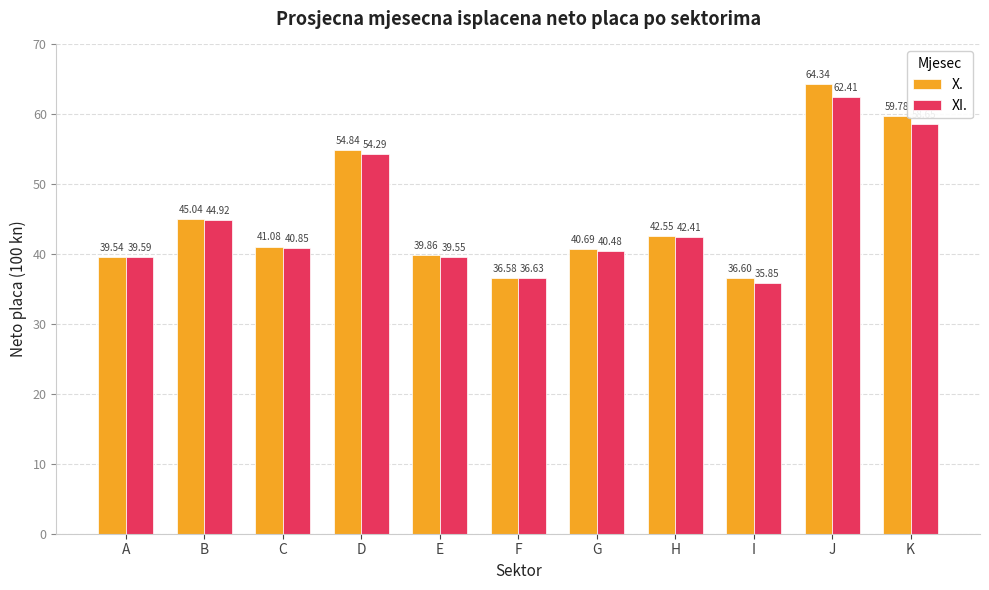

What is the difference between the maximum and minimum values in the XI. series?

26.6